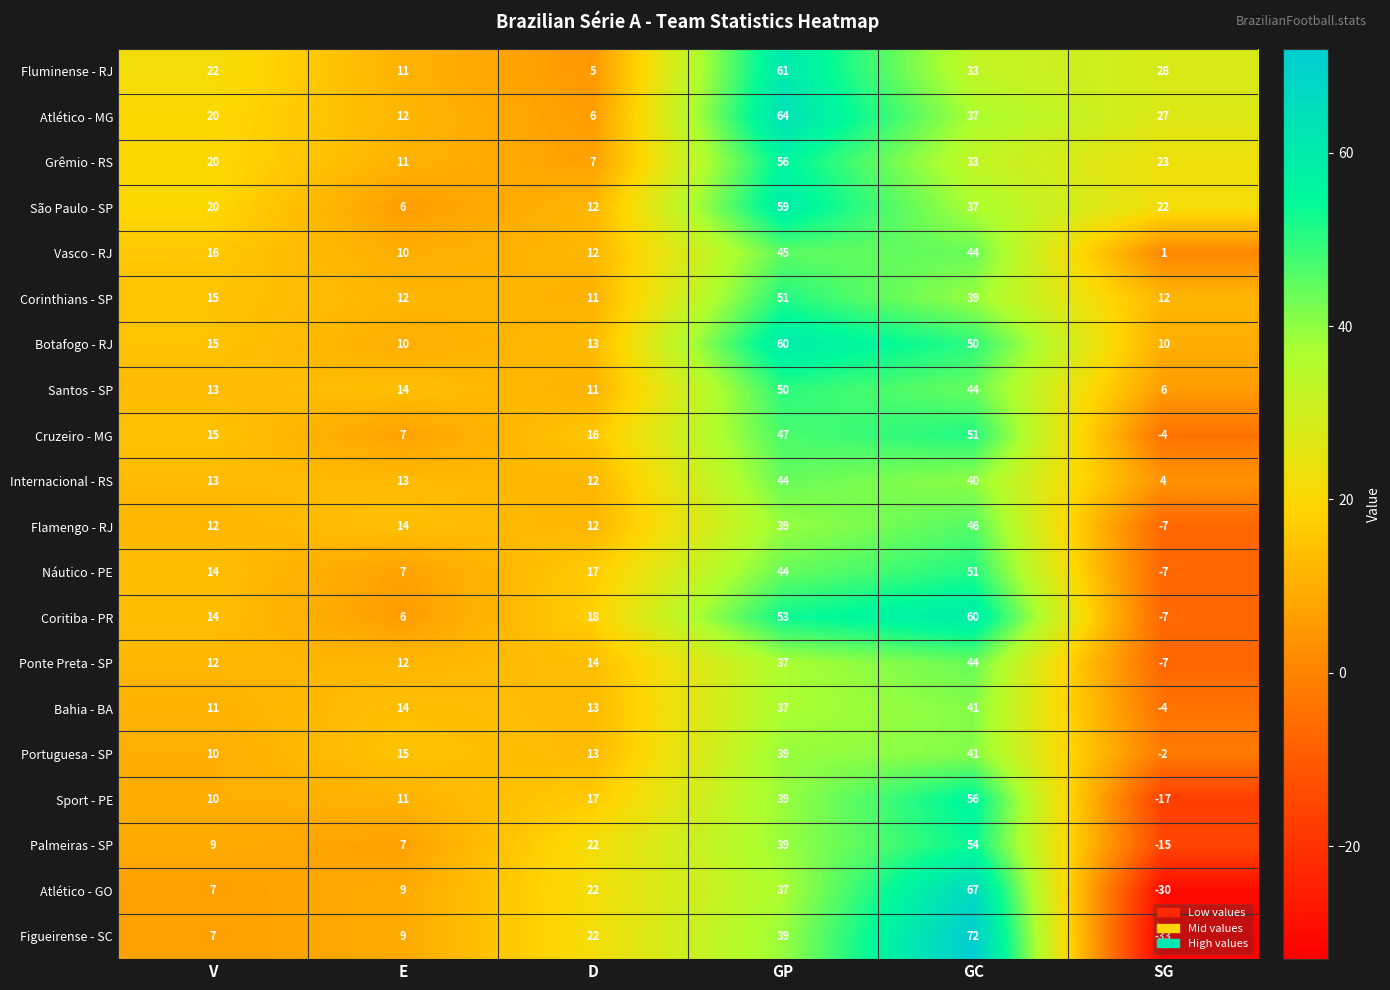

What is the total value across all series at GC?

940